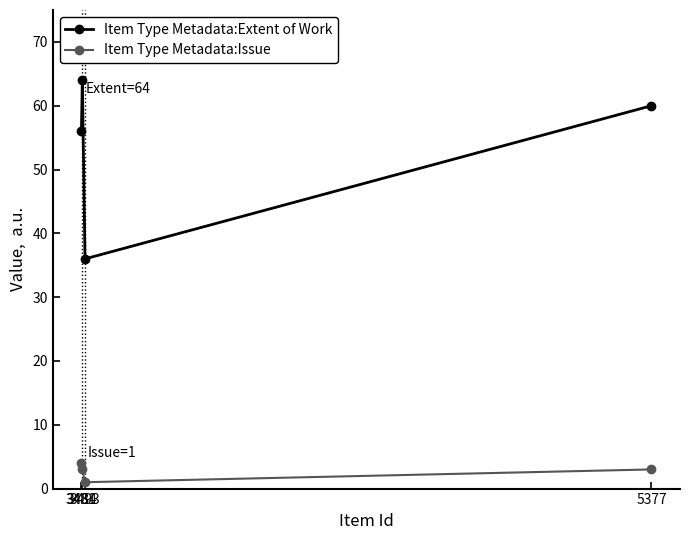

At how many categories does at least one series exceed 12?

4